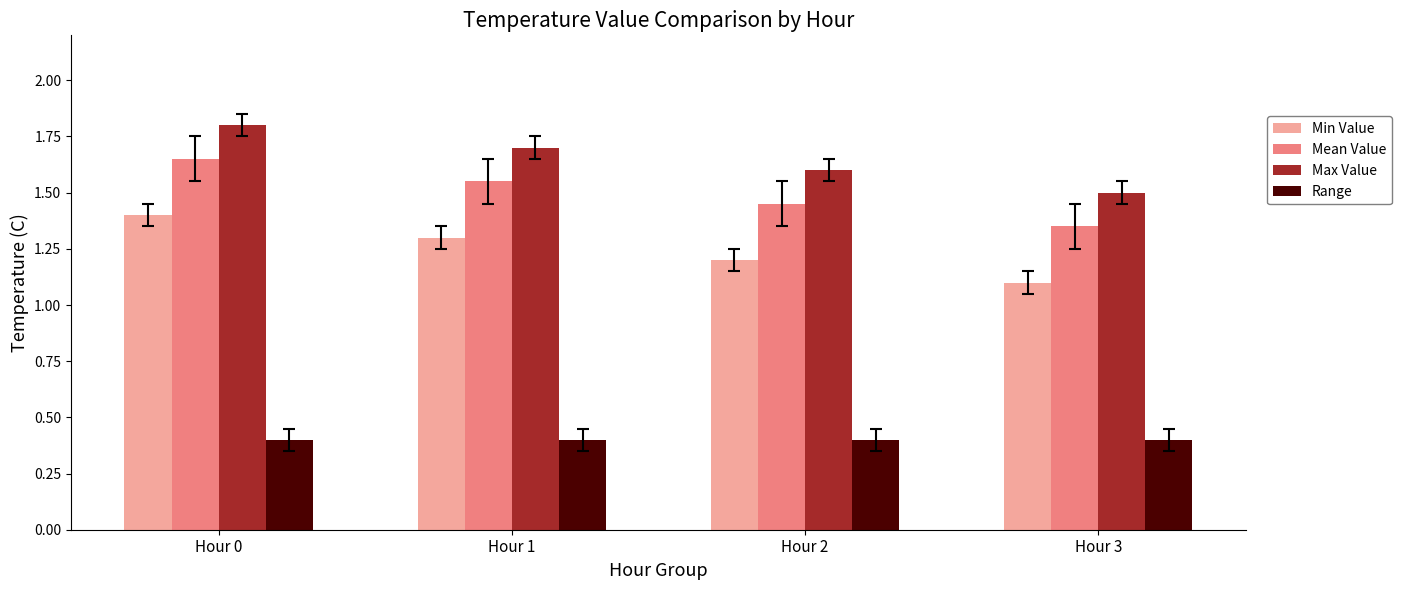

Which category has the highest value in the Min Value series?

Hour 0